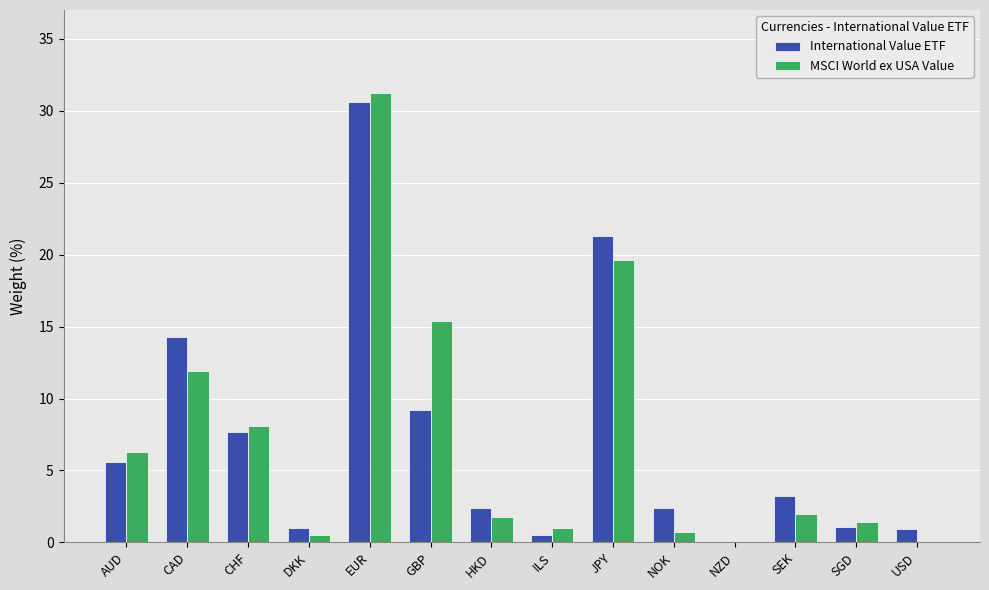

At which category is the sum across all series the highest?

EUR